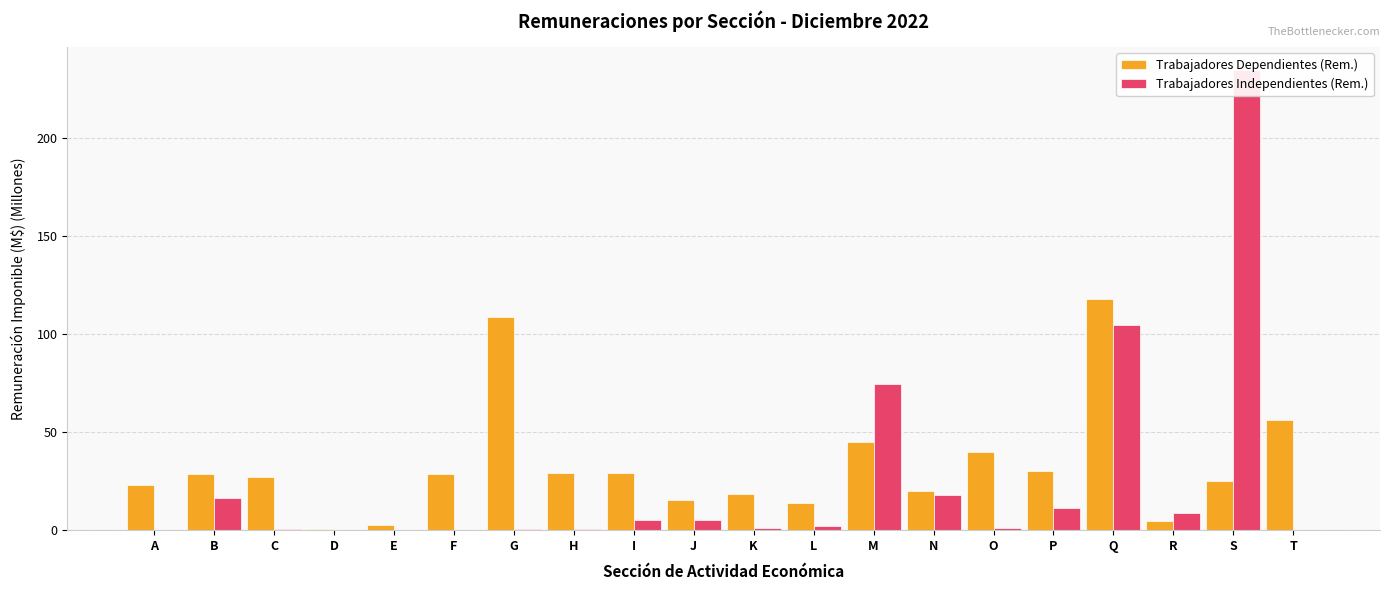

The value of Trabajadores Independientes (Rem.) at T is 0.0. True or false?

True